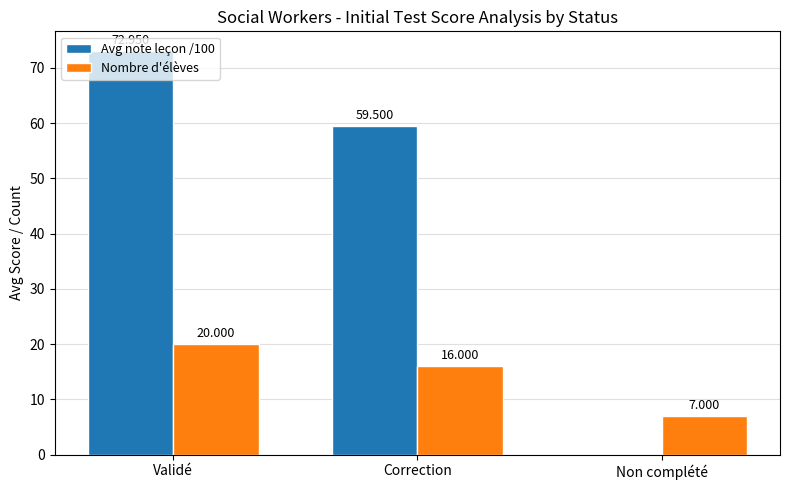

Read the Nombre d'élèves value at Non complété.

7.0